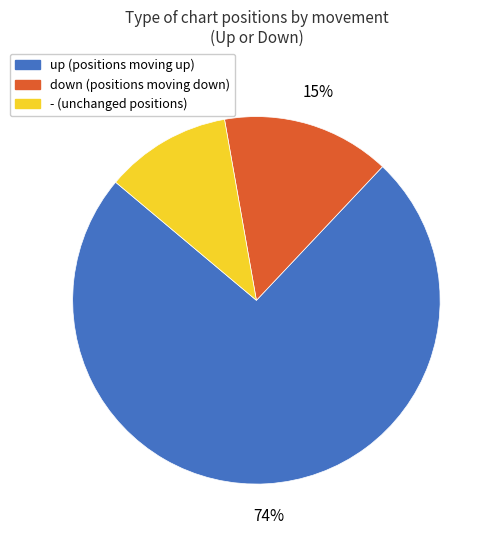

To the nearest percent, what portion does - represent?

11%